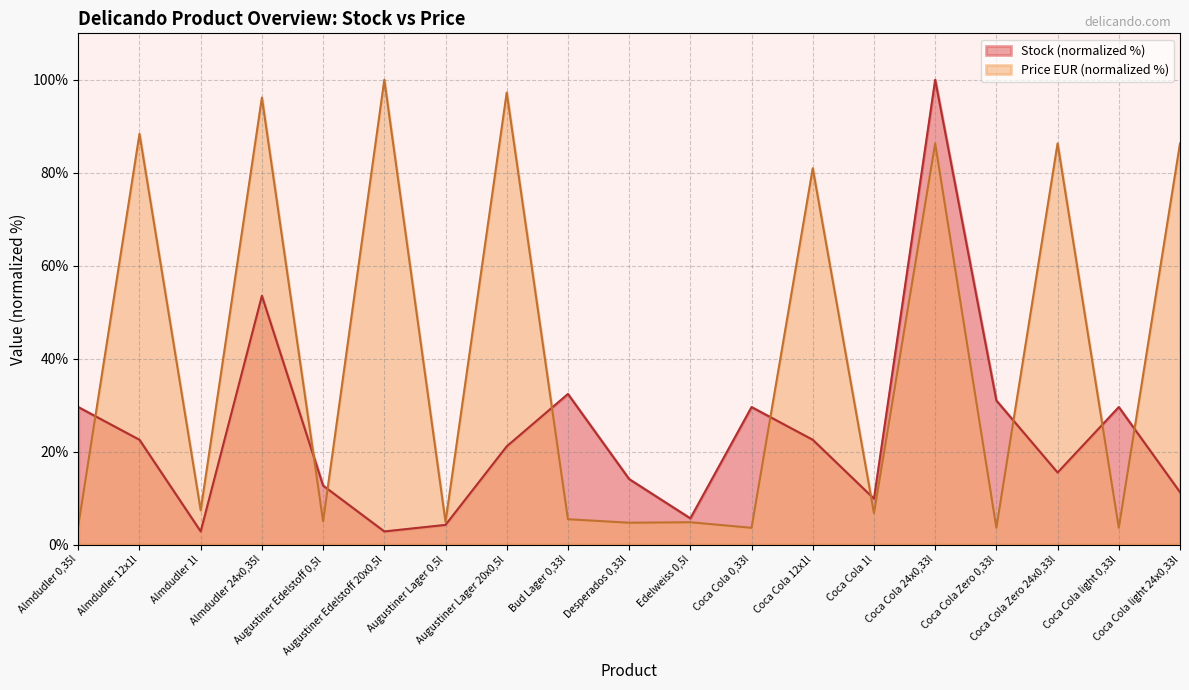

How many values in the Stock series exceed 21?

10